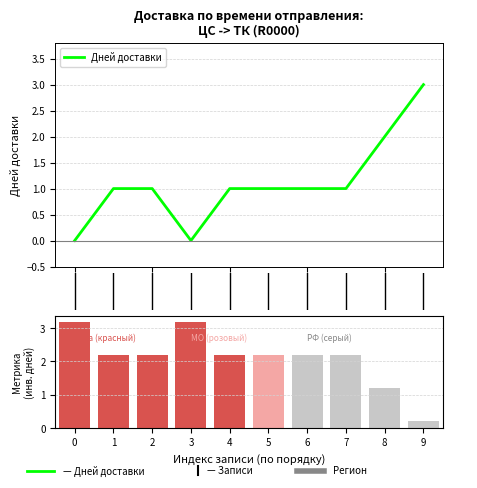

What is the label of the 3rd bar from the right?

7